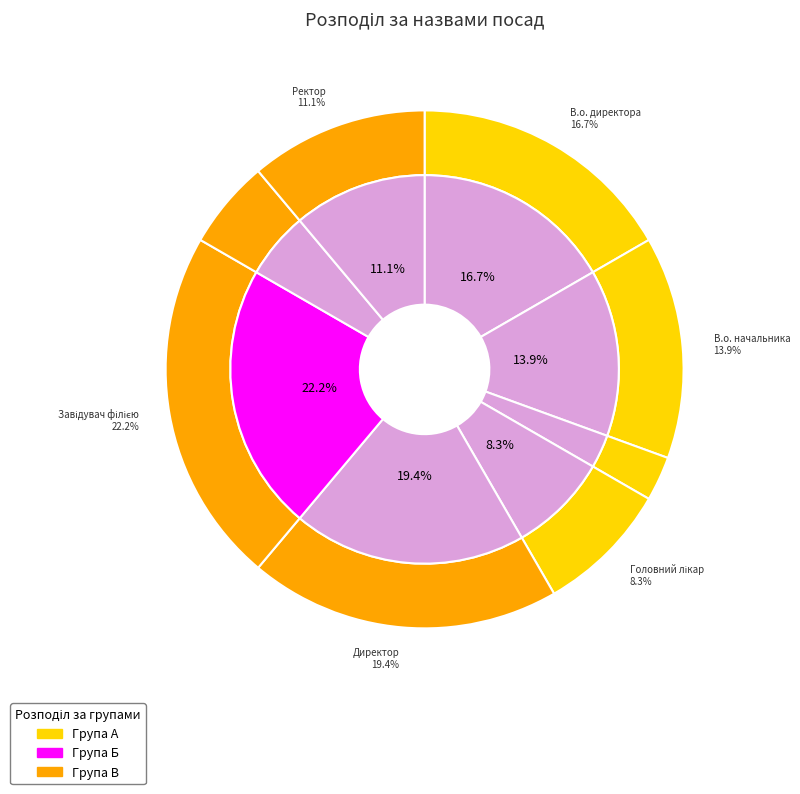

To the nearest percent, what portion does Генеральний директор represent?

3%